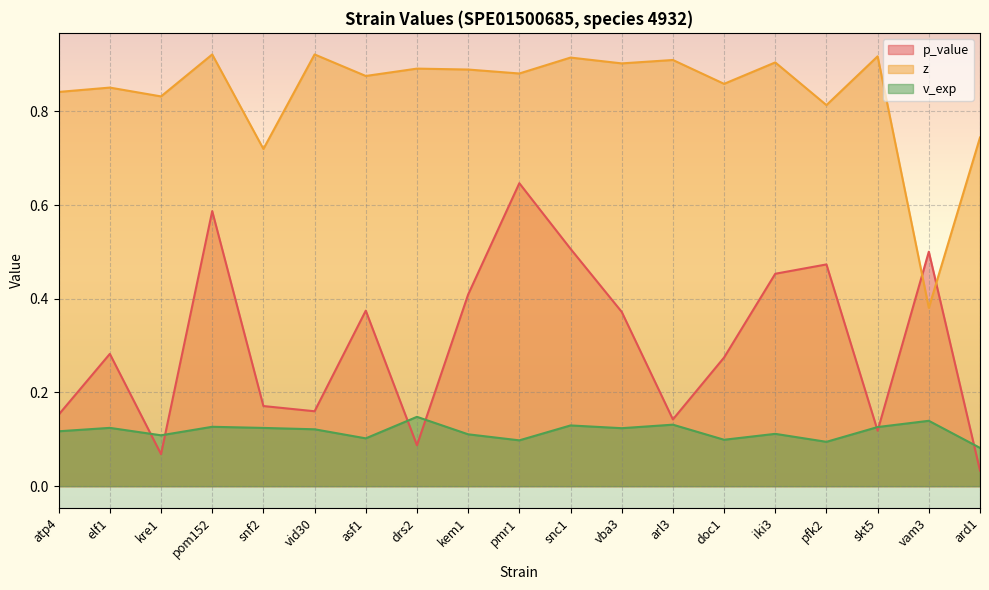

Which series changed the most between drs2 and doc1?

p_value